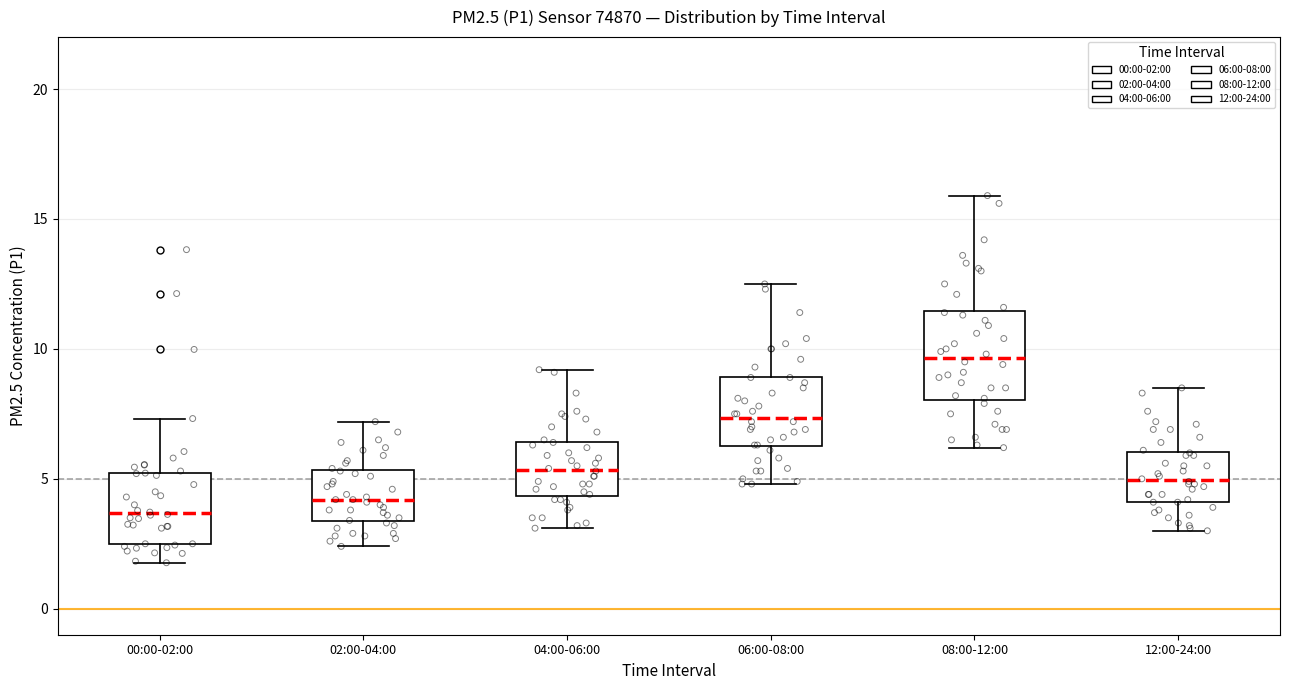

Reading left to right, read every box against the y-axis: the position of its median line, the range the box covers, and the ends of its whiskers. The values are not printed on the chart, so give them approximately, as read against the axis.

00:00-02:00: median 3.5, box 2.5 to 5.0, whiskers 2.0 to 7.5
02:00-04:00: median 4.0, box 3.5 to 5.5, whiskers 2.5 to 7.0
04:00-06:00: median 5.5, box 4.5 to 6.5, whiskers 3.0 to 9.0
06:00-08:00: median 7.5, box 6.5 to 9.0, whiskers 5.0 to 12.5
08:00-12:00: median 9.5, box 8.0 to 11.5, whiskers 6.0 to 16.0
12:00-24:00: median 5.0, box 4.0 to 6.0, whiskers 3.0 to 8.5